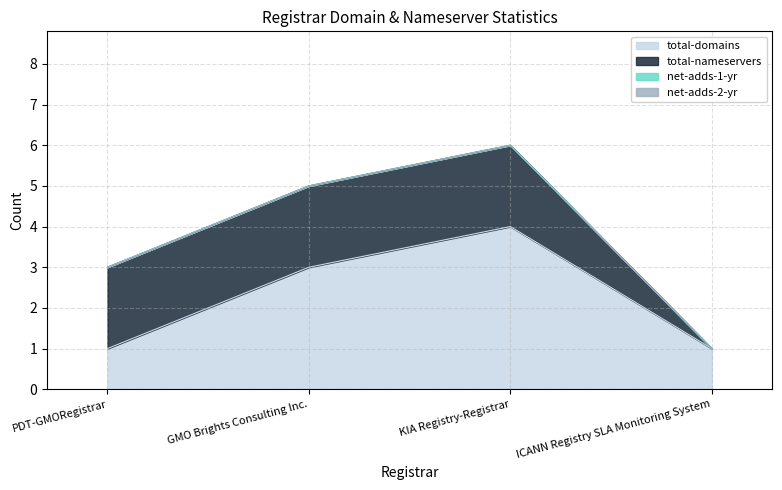

True or false: total-nameservers and net-adds-2-yr cross at least once.

False